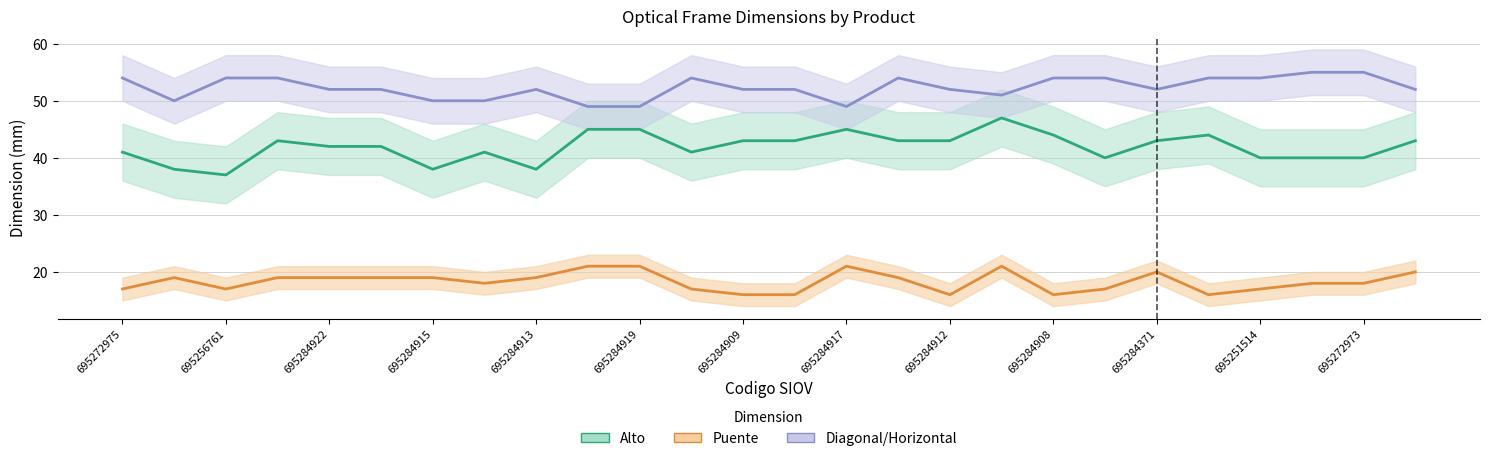

List the labels in order of Puente value, smallest first.

695284909, 695284911, 695284912, 695284908, 695284910, 695272975, 695256761, 695272974, 695251513, 695251514, 695272972, 695255940, 695272973, 695284914, 695284920, 695284922, 695284921, 695284915, 695284913, 695284923, 695284371, 695284038, 695284918, 695284919, 695284917, 695284916